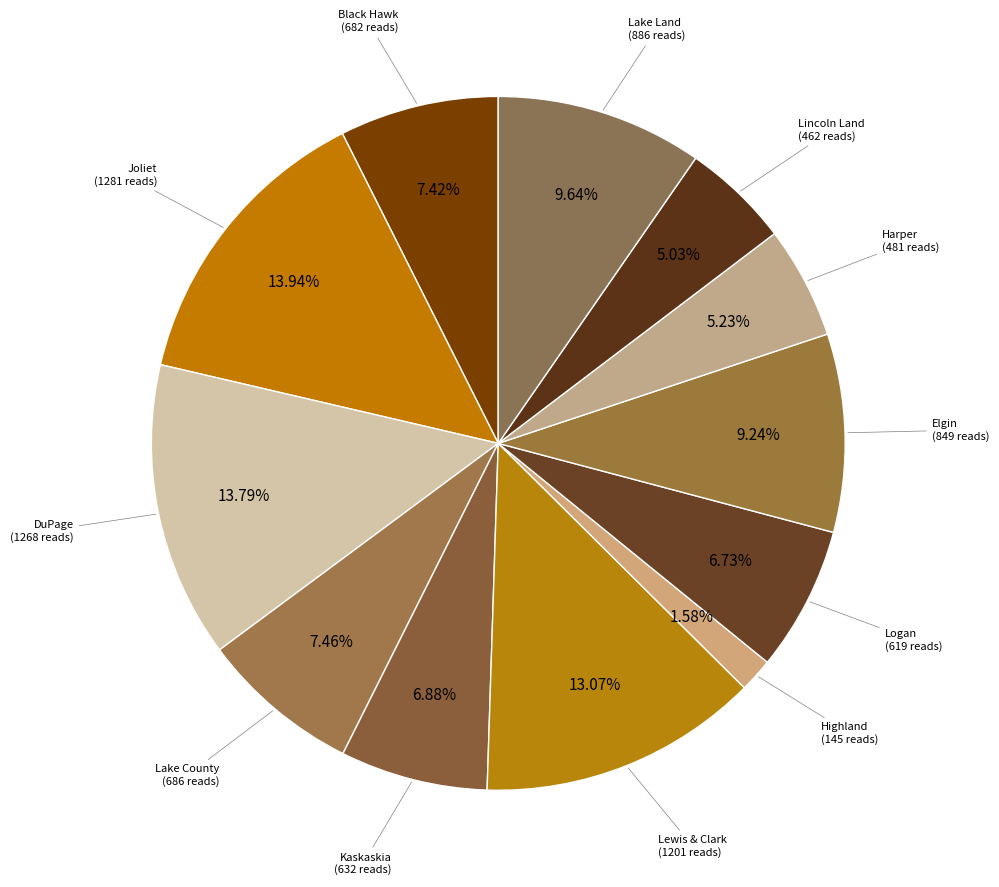

Does Highland account for over 50% of the chart?

No